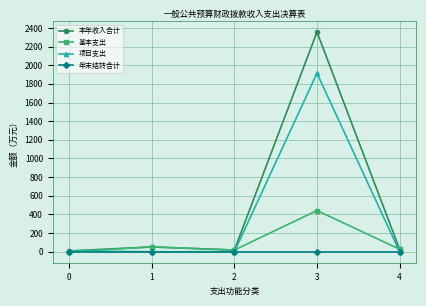

Is it true that 年末结转合计 equals 0.0 at 0?

True